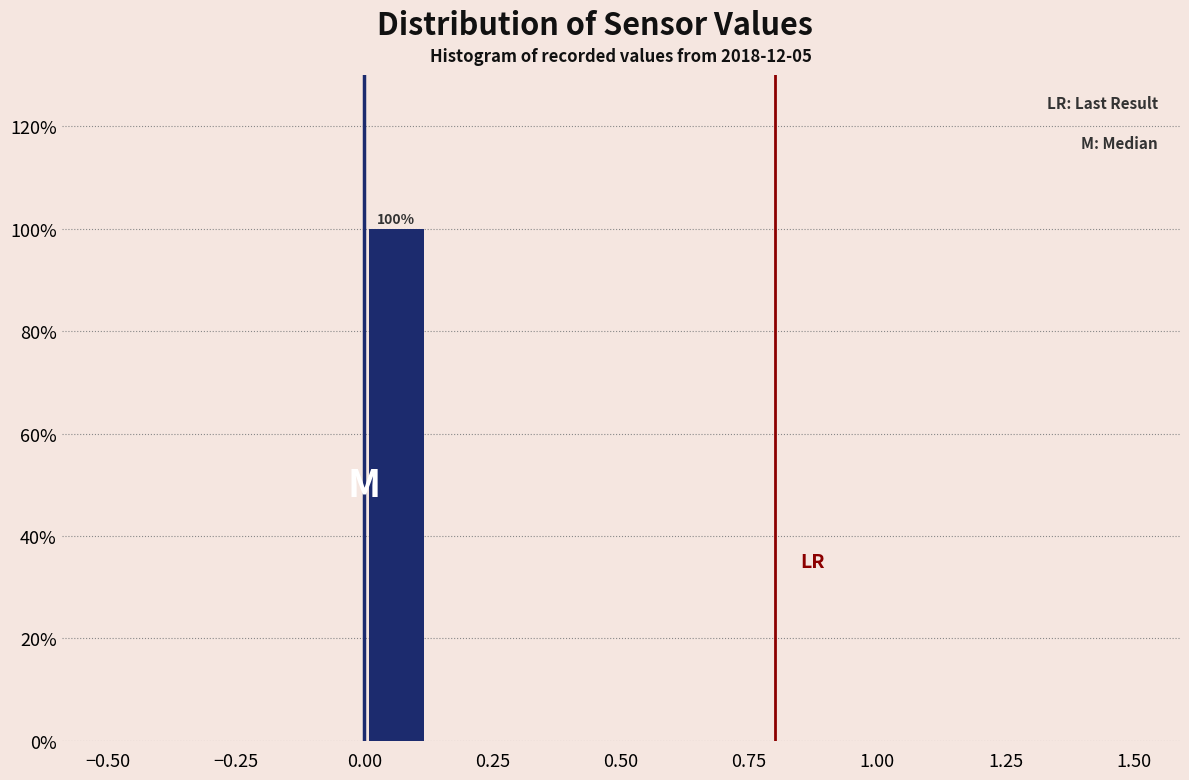

Around what value on the x-axis is the tallest bar? Give the approximate position of its centre, as read against the axis.

0.05